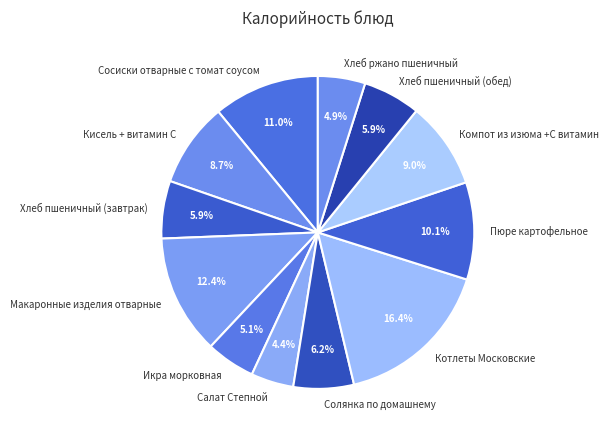

Is there any slice that represents more than half of the pie?

No